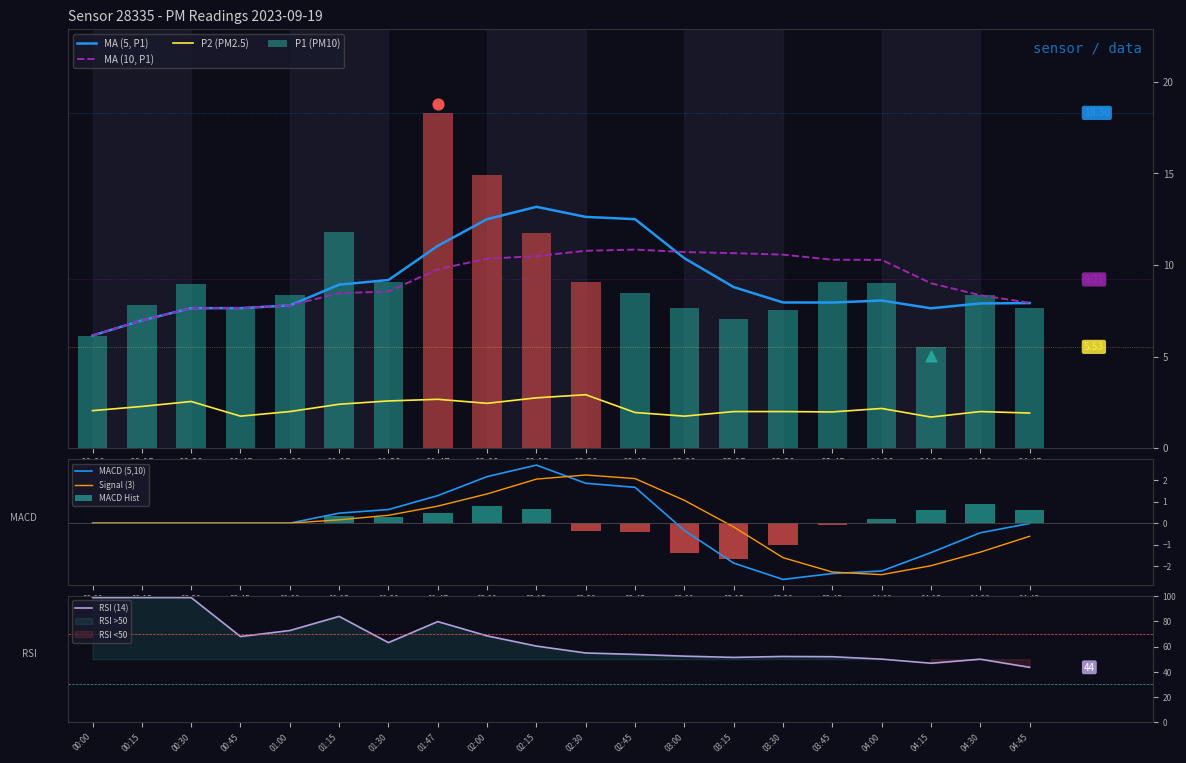

Which series has the widest spread of Y values?

P1